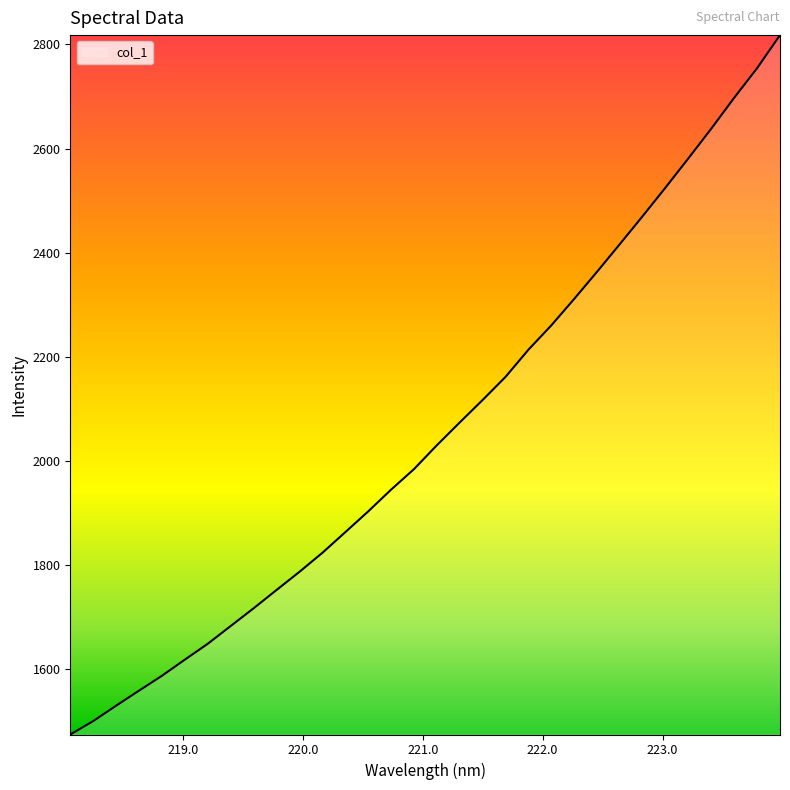

What is the minimum value shown in the chart?

1474.5